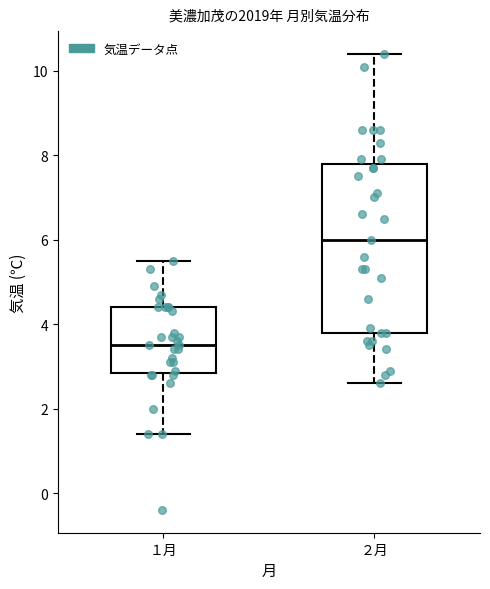

Reading left to right, transcribe this box plot: for each box, give where its median line is, the range the box spans, and where its two whiskers end, as read against the y-axis. The values are not printed on the chart, so give them approximately, as read against the axis.

１月: median 3.6, box 2.8 to 4.4, whiskers 1.4 to 5.6
２月: median 6.0, box 3.8 to 7.8, whiskers 2.6 to 10.4